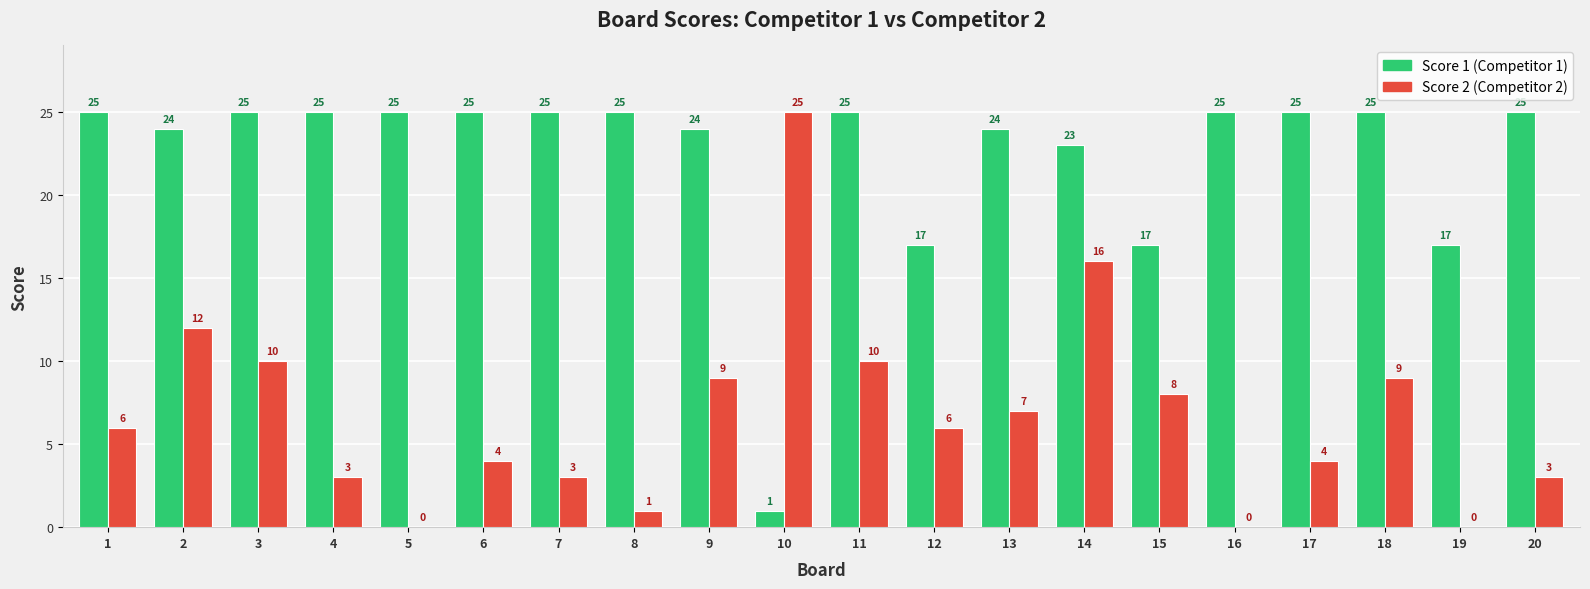

The Score 2 (Competitor 2) series shows 3 at 7. True or false?

True